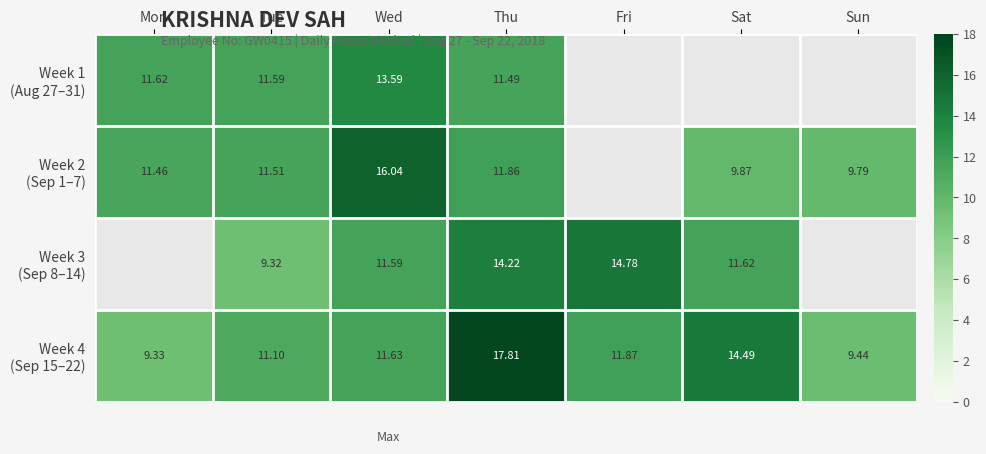

True or false: Week 1 (Aug 27–31) has a value of 13.6 at Wed.

True